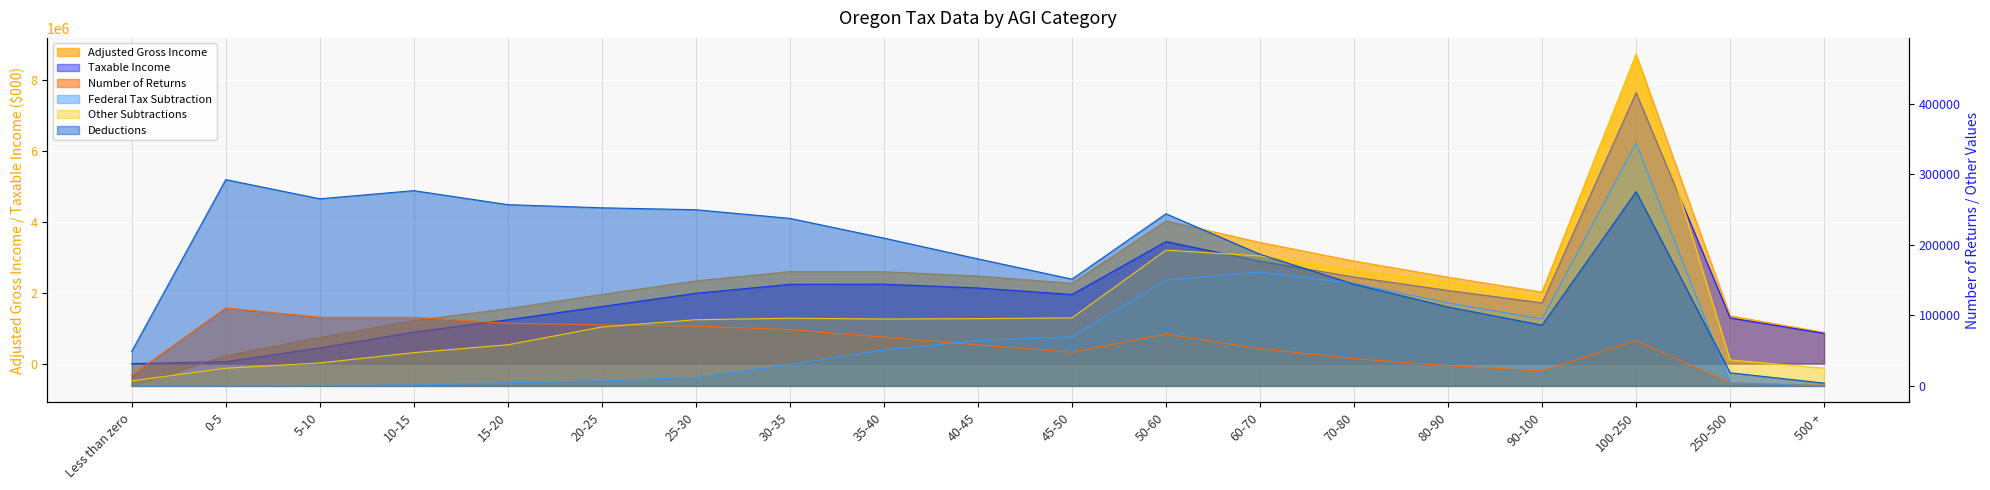

What is the difference between the highest and lowest values at 25-30?

2320931